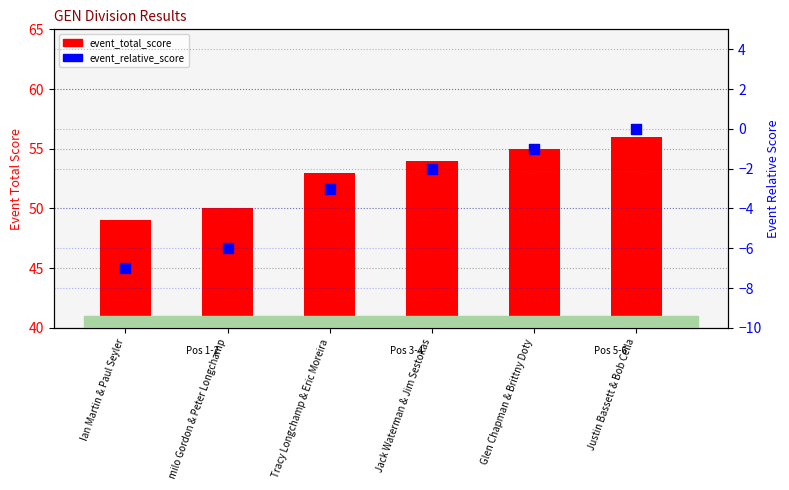

Is the value of event_relative_score at Ian Martin & Paul Seyler greater than the value of event_total_score at Jack Waterman & Jim Sestokas?

No